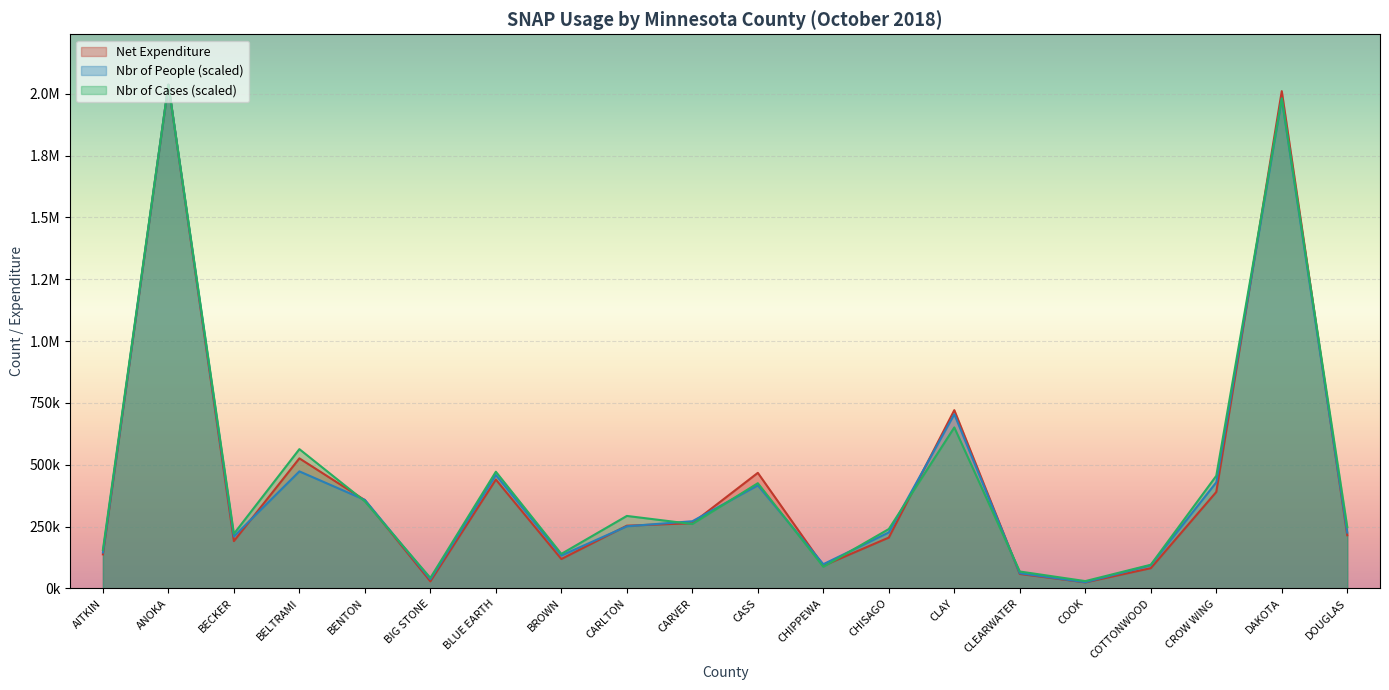

Reading left to right, list all the values displayed in this chart.

Nbr_of_Cases: AITKIN=155573.0	ANOKA=2036453.0	BECKER=220778.0	BELTRAMI=562994.9	BENTON=351844.5	BIG STONE=42448.9	BLUE EARTH=471751.7	BROWN=139600.0	CARLTON=292984.9	CARVER=260382.4	CASS=425364.2	CHIPPEWA=87523.5	CHISAGO=240033.2	CLAY=650737.2	CLEARWATER=68268.3	COOK=29539.2	COTTONWOOD=95619.4	CROW WING=455122.2	DAKOTA=1981313.2	DOUGLAS=247910.3
Nbr_of_People: AITKIN=145112.1	ANOKA=2036453.0	BECKER=209907.8	BELTRAMI=473106.6	BENTON=357841.8	BIG STONE=37010.6	BLUE EARTH=458454.3	BROWN=133064.6	CARLTON=251151.3	CARVER=271556.0	CASS=416559.5	CHIPPEWA=97899.1	CHISAGO=226296.7	CLAY=704178.8	CLEARWATER=61322.6	COOK=25071.7	COTTONWOOD=93666.2	CROW WING=428715.5	DAKOTA=1979146.2	DOUGLAS=225536.9
Net_Expenditure: AITKIN=137670.0	ANOKA=2036453.0	BECKER=191258.0	BELTRAMI=525789.0	BENTON=356683.0	BIG STONE=28604.0	BLUE EARTH=440011.0	BROWN=118802.0	CARLTON=253650.0	CARVER=263577.0	CASS=467167.0	CHIPPEWA=91630.0	CHISAGO=205492.0	CLAY=720648.0	CLEARWATER=58522.0	COOK=24415.0	COTTONWOOD=81763.0	CROW WING=389891.0	DAKOTA=2010215.0	DOUGLAS=214917.0